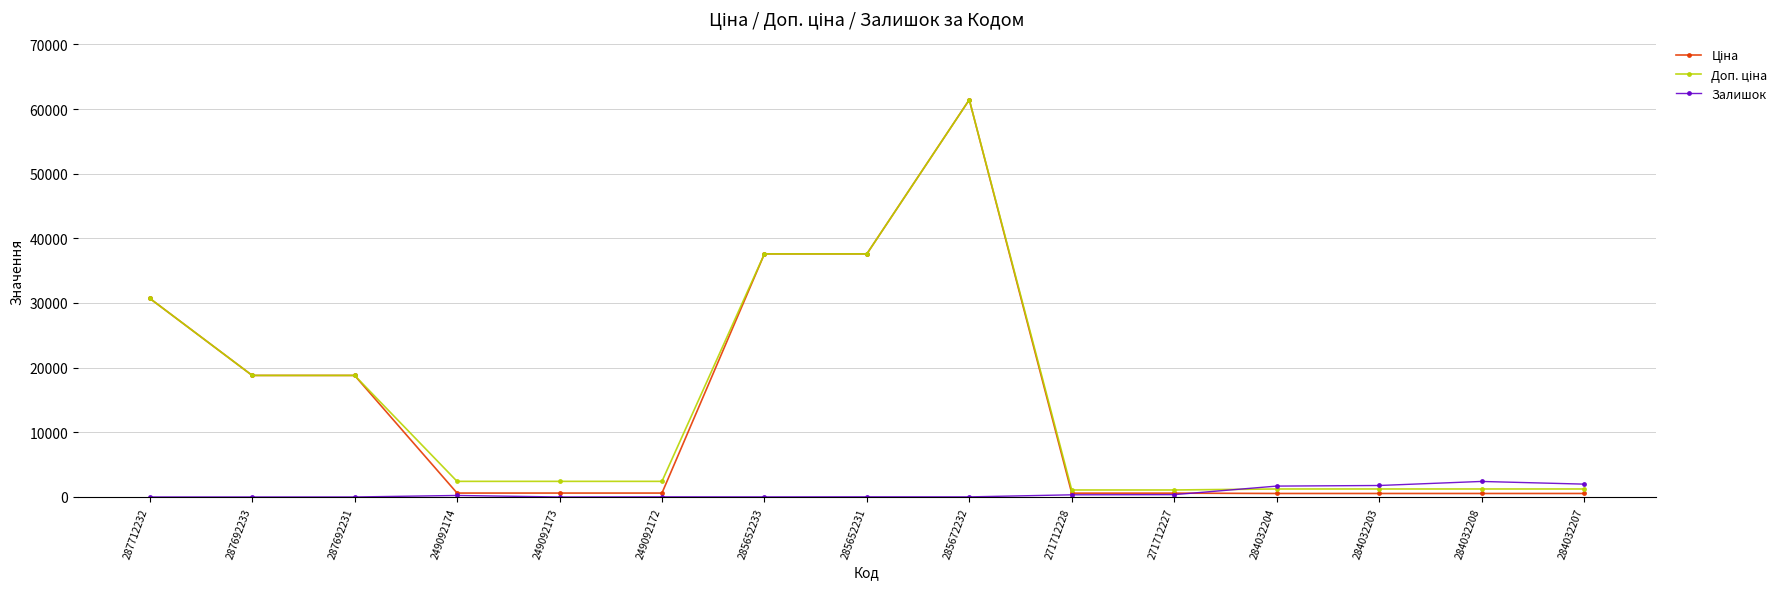

At how many categories does at least one series exceed 21481?

4